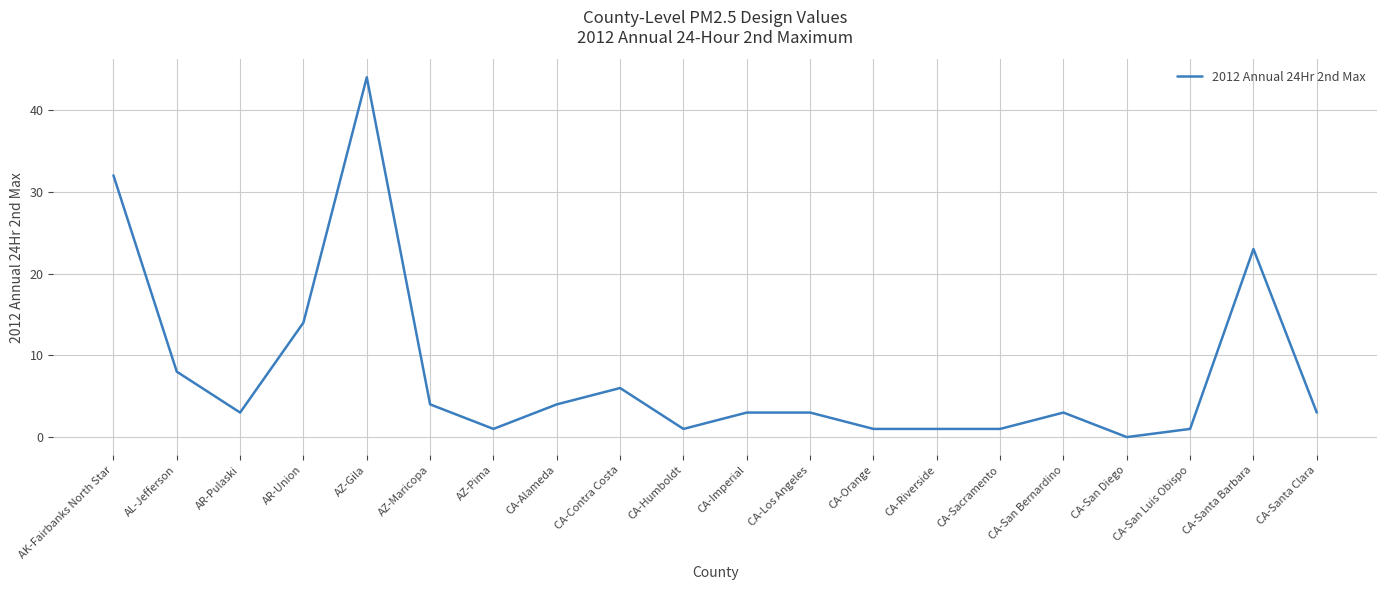

Which label corresponds to the smallest value in the chart?

CA-San Diego